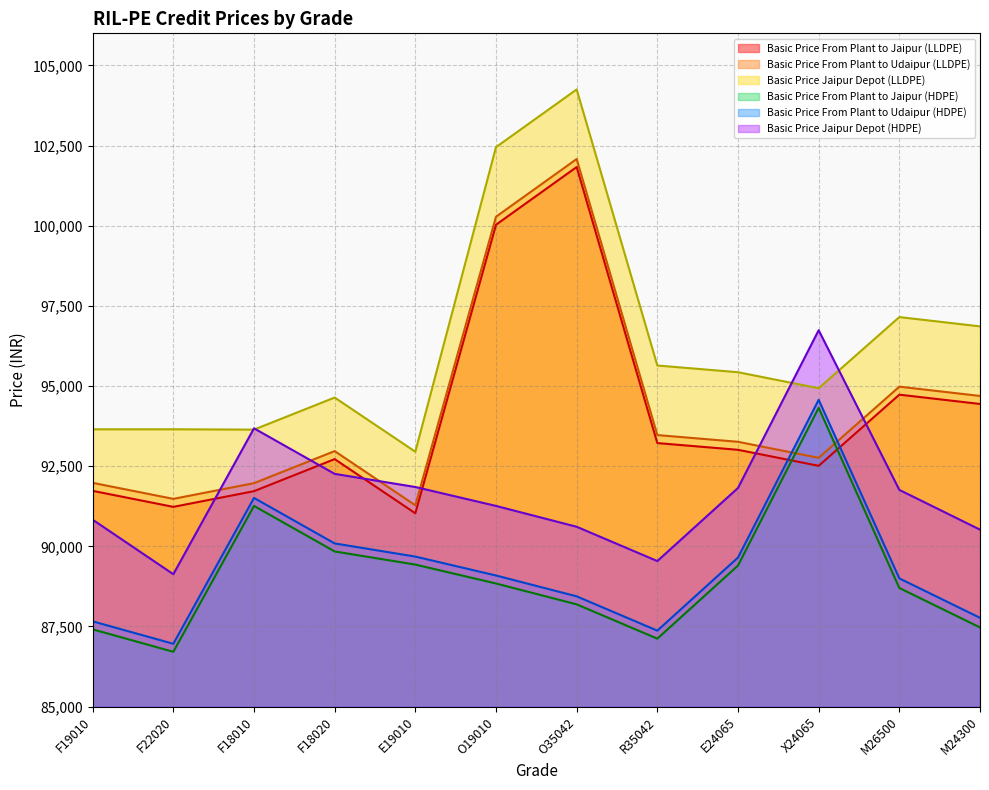

At which label does Basic Price From Plant to Jaipur (HDPE) reach its minimum?

F22020